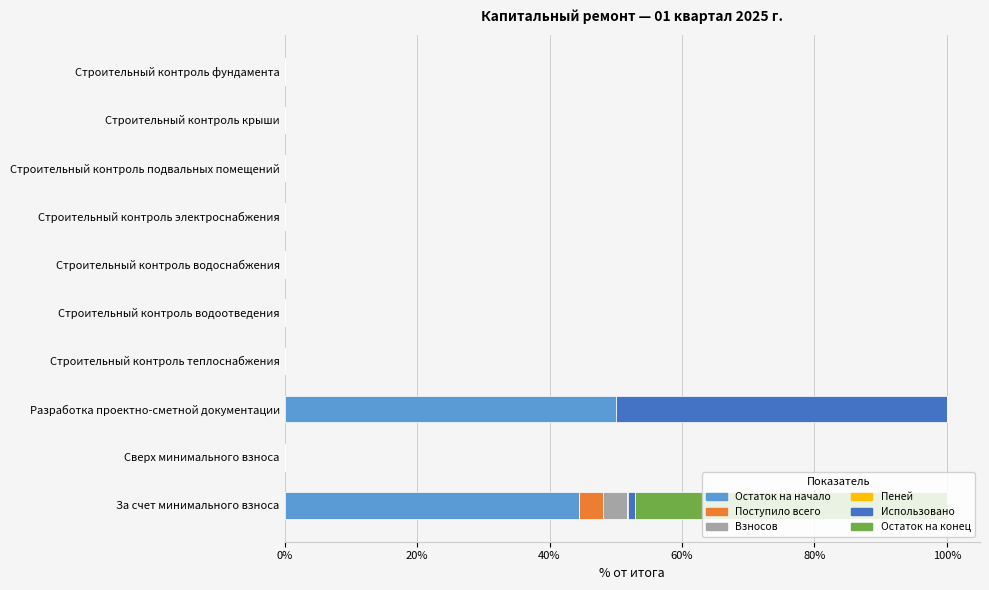

True or false: Остаток на начало has a value of -22.2 at Строительный контроль крыши.

False